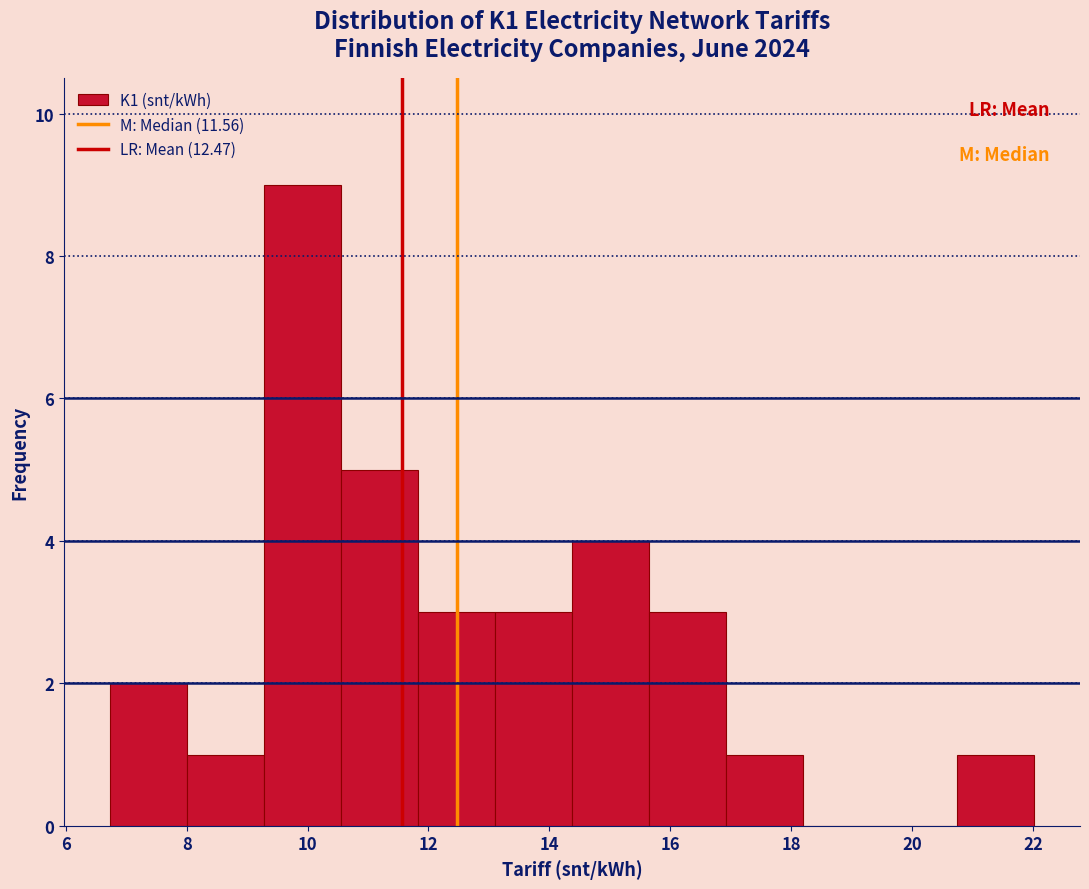

How tall is the bar that spans 14.4 to 15.6 on the x-axis? Neither the bar edges nor the heights are printed on the chart, so give them approximately, as read against the axes.

4